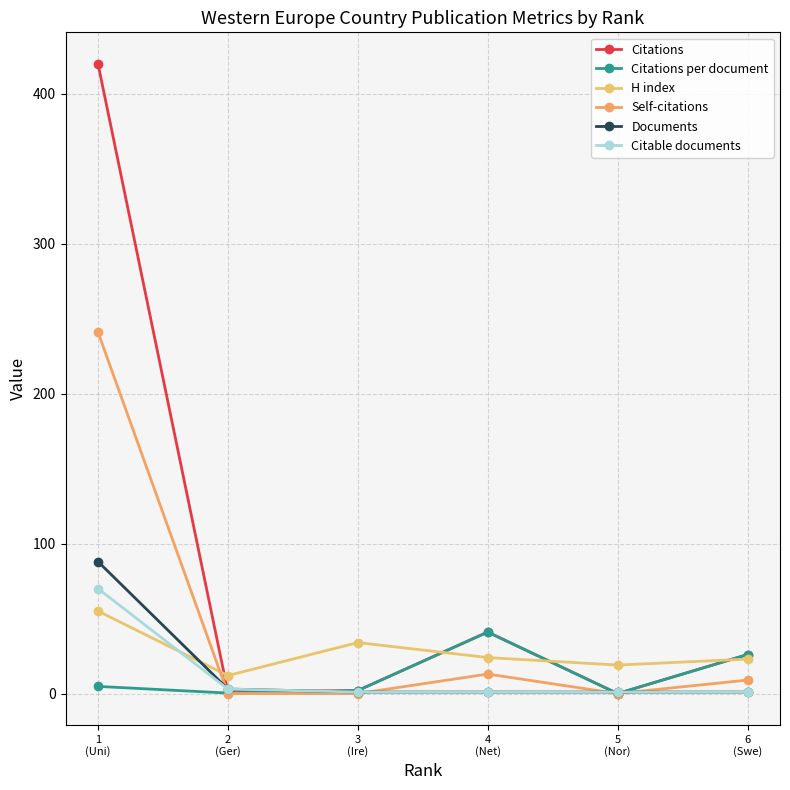

At how many categories does at least one series exceed 184?

1